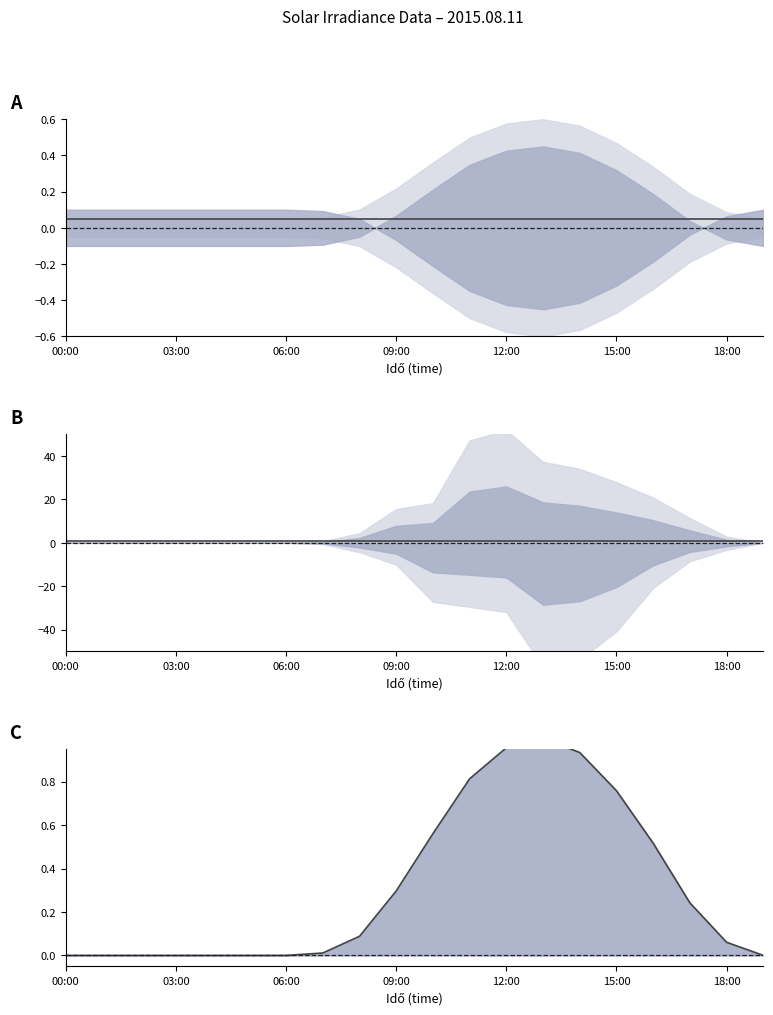

Reading left to right, list all the values displayed in this chart.

Intenzitas [W/m^2]: 0.1	0.1	0.1	0.1	0.1	0.1	0.1	0.1	0.1	0.1	0.1	0.1	0.1	0.1	0.1	0.1	0.1	0.1	0.1	0.1
Egy perc munkaja [Wh/m^2]: 1.0	1.0	1.0	1.0	1.0	1.0	1.0	1.0	1.0	1.0	1.0	1.0	1.0	1.0	1.0	1.0	1.0	1.0	1.0	1.0
I [W/m2]: 0.0	0.0	0.0	0.0	0.0	0.0	0.0	0.0	0.1	0.3	0.6	0.8	1.0	1.0	0.9	0.8	0.5	0.2	0.1	0.0